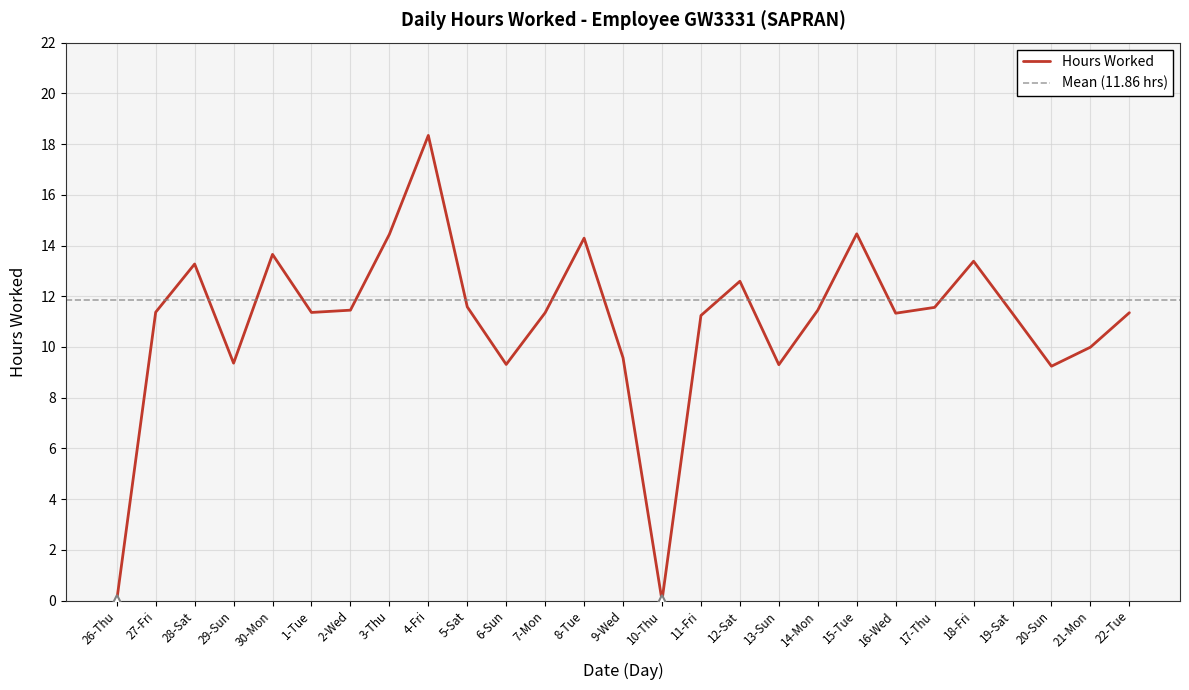

What is the label of the 18th point from the right?

5-Sat